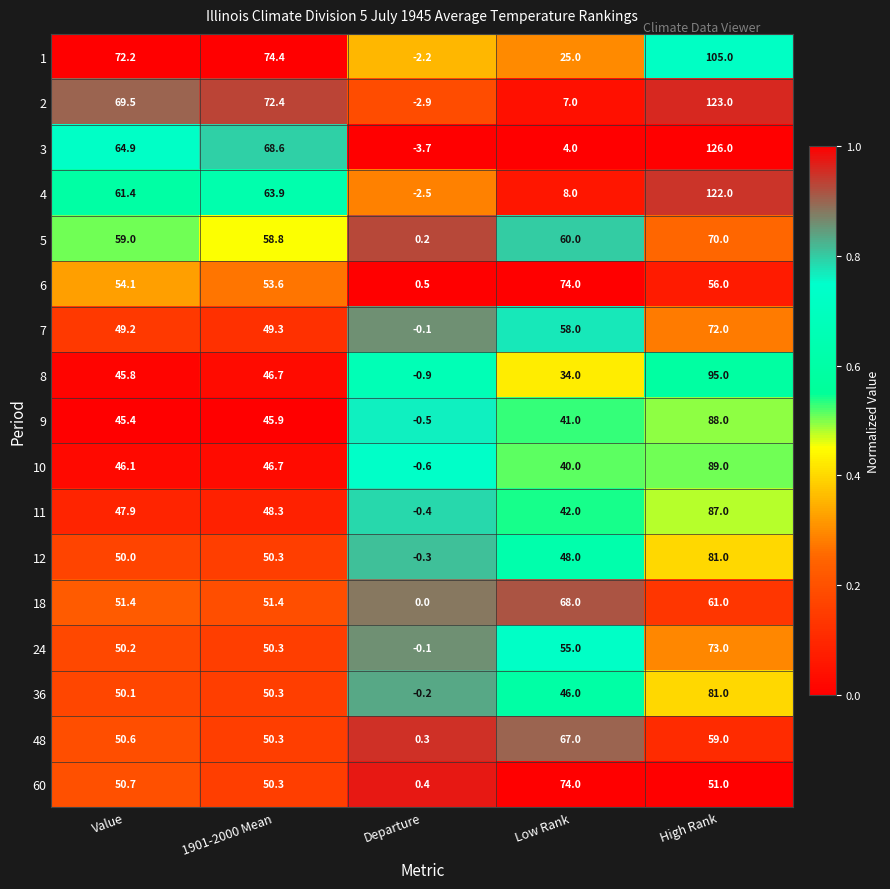

Which series has the largest range (max minus min)?

3